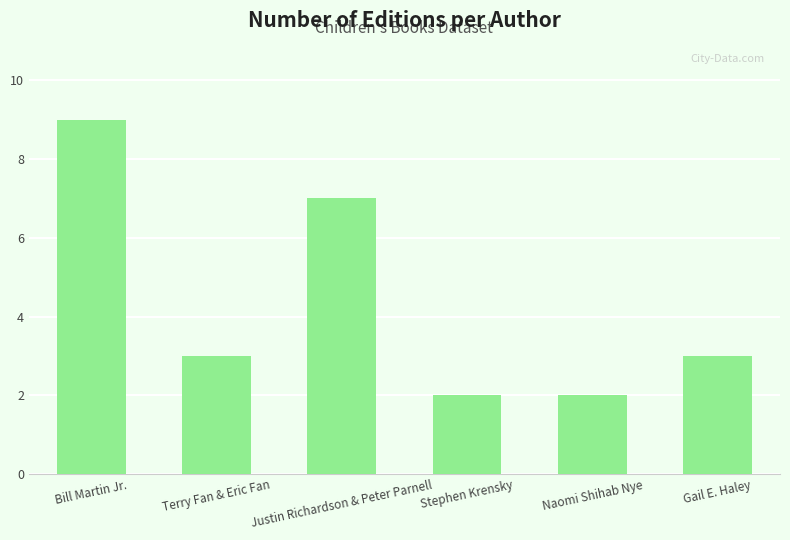

The value at Justin Richardson & Peter Parnell is 4. True or false?

False